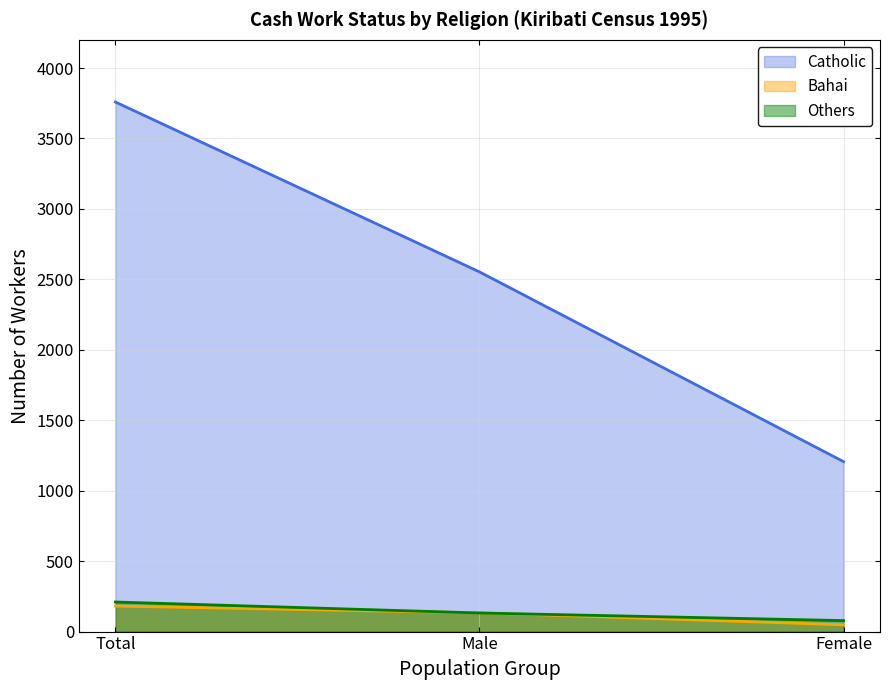

True or false: Catholic has a value of 2553 at Male.

True